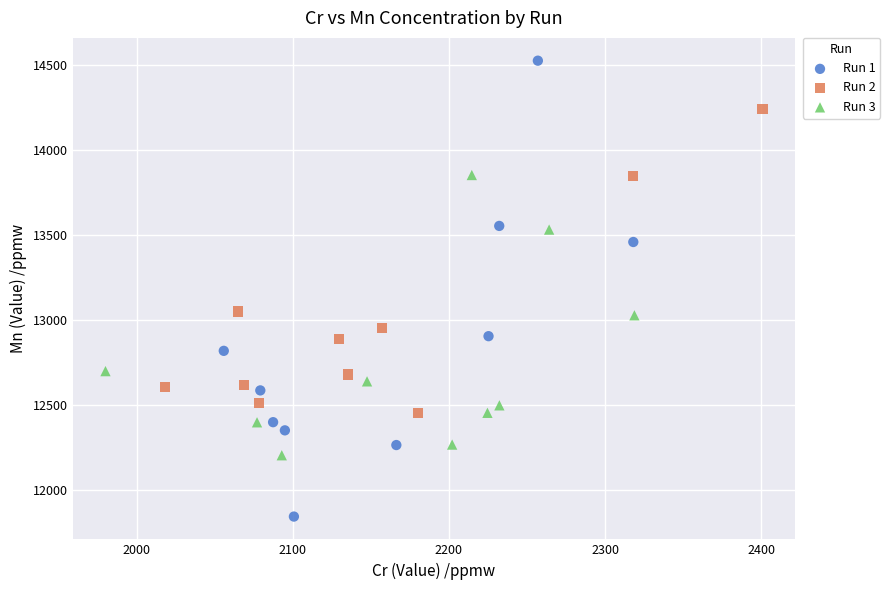

Which series reaches the maximum Y coordinate?

Run 1